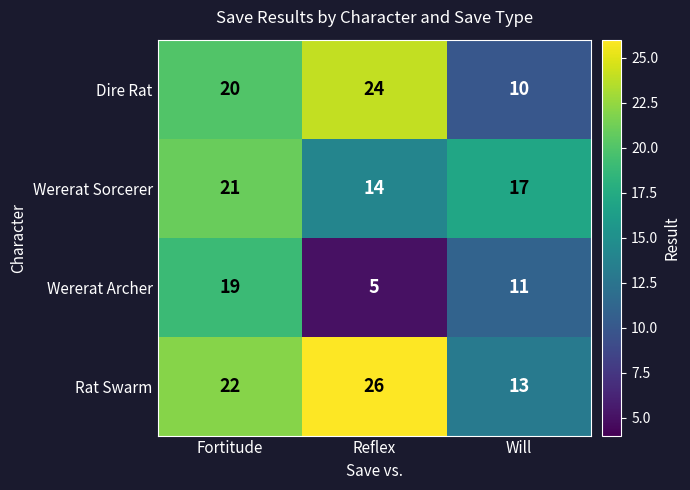

Between Fortitude and Will, which series saw the biggest shift?

Dire Rat